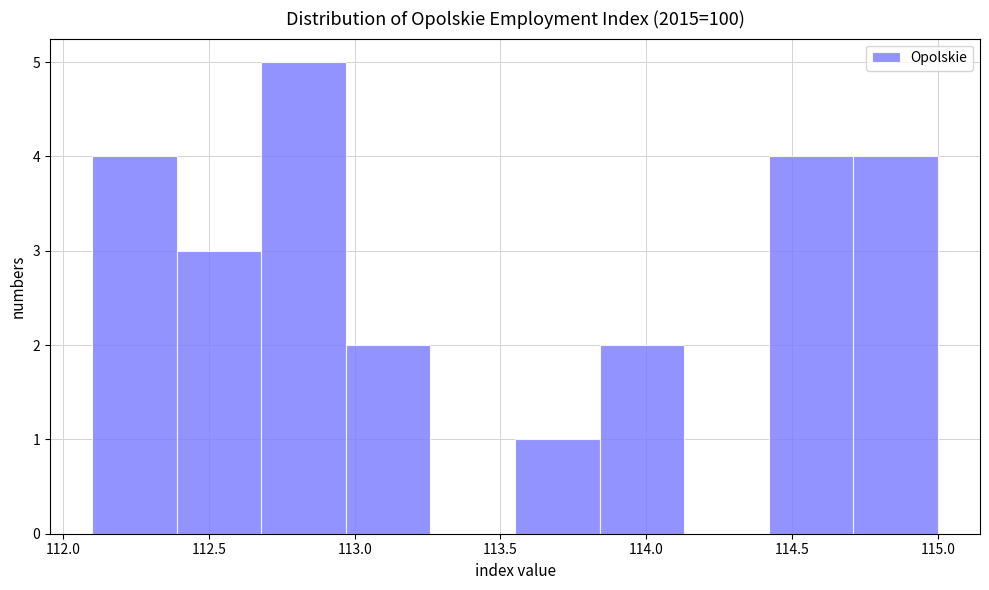

How tall is the bar that spans 114.42 to 114.71 on the x-axis? Neither the bar edges nor the heights are printed on the chart, so give them approximately, as read against the axes.

4